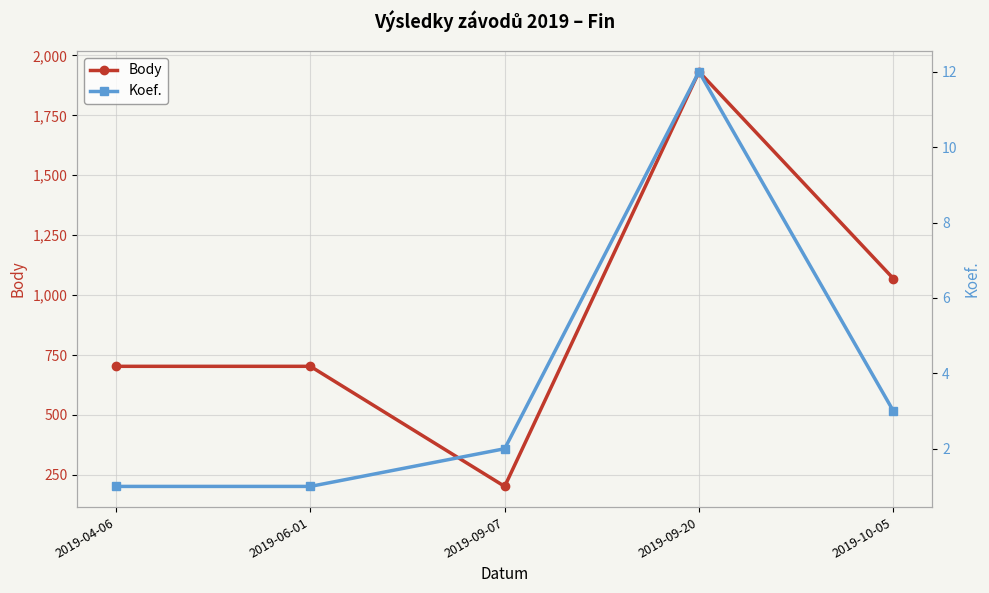

True or false: Body and Koef. intersect in this chart.

False